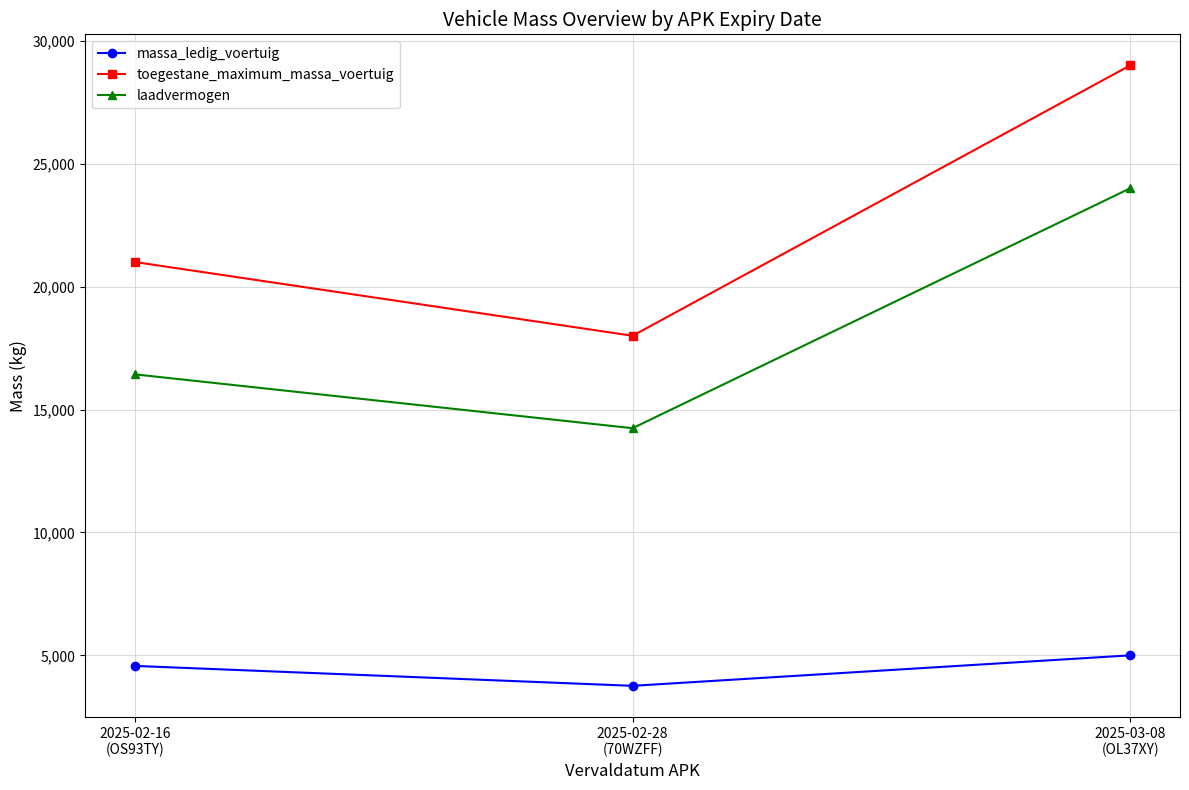

What is the highest value of the massa_ledig_voertuig series?

5000